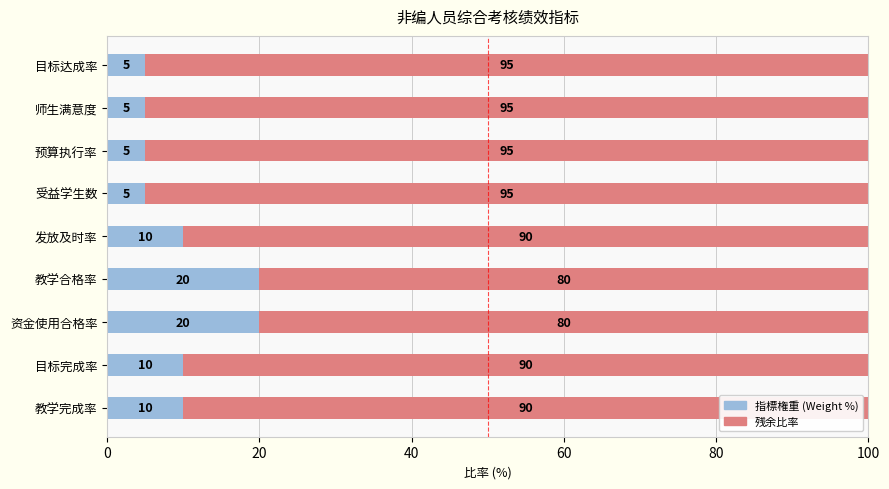

Read the 指標権重 (Weight %) value at 目标完成率, to the nearest 10.

10